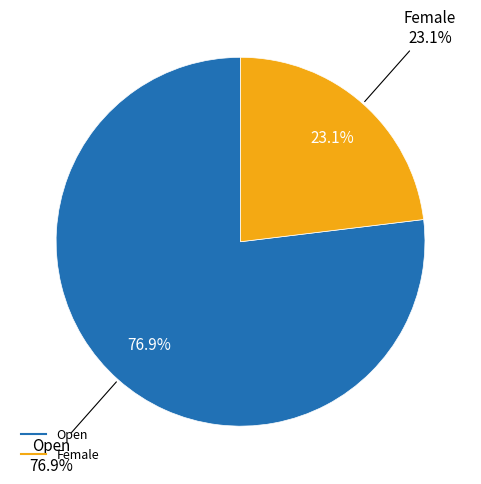

True or false: Female accounts for 23% of the total.

True